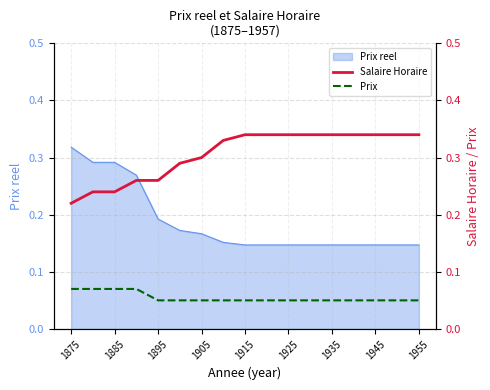

At which label does Prix reel reach its peak?

1875